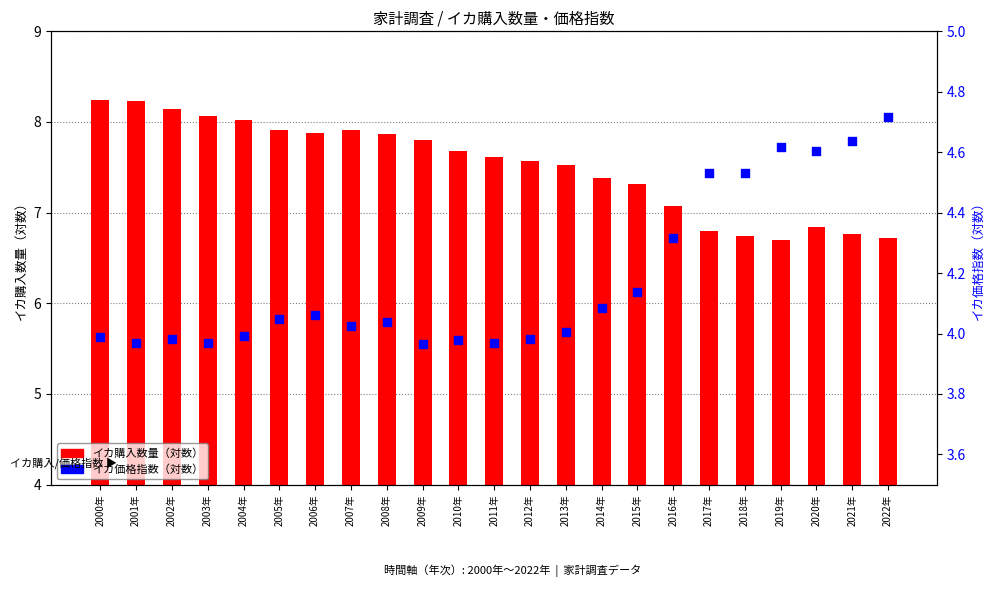

Which series contains the highest Y value?

イカ購入数量